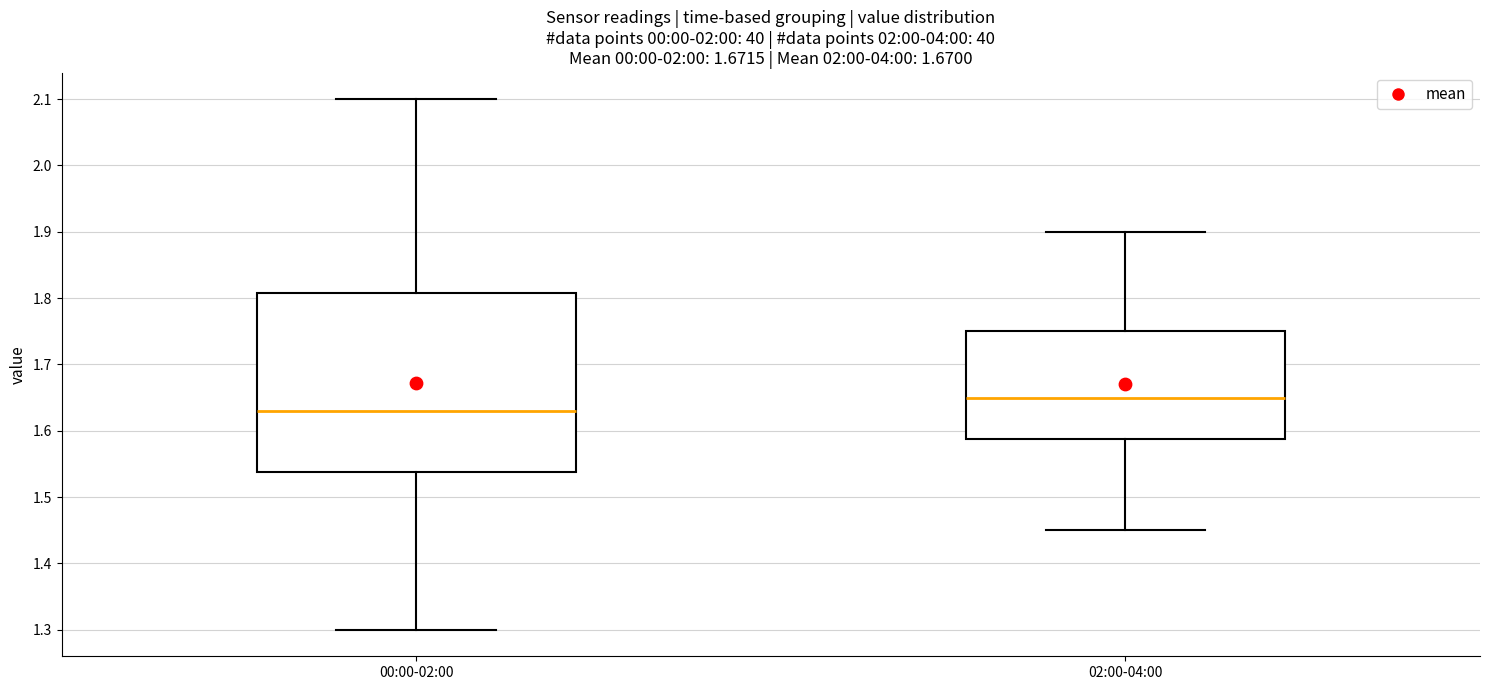

Which box's median line is the lowest?

00:00-02:00